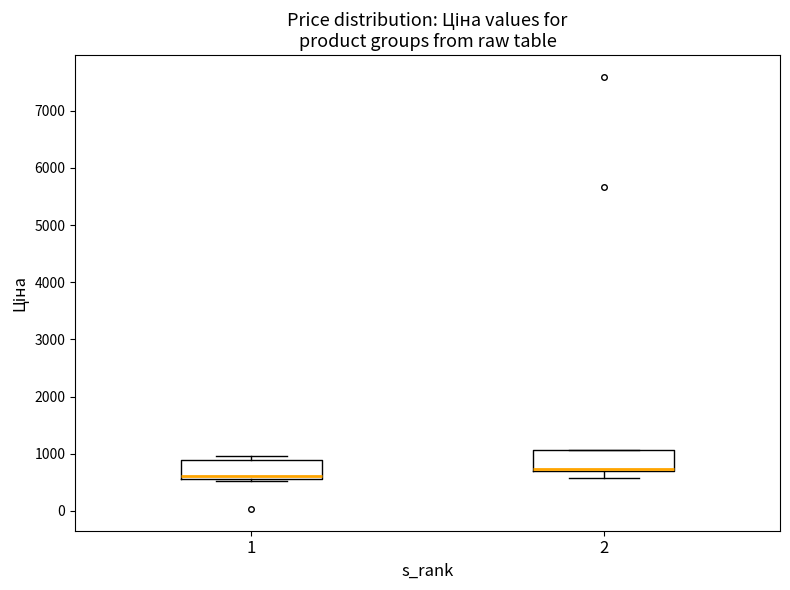

Reading left to right, transcribe this box plot: for each box, give where its median line is, the range the box spans, and where its two whiskers end, as read against the y-axis. The values are not printed on the chart, so give them approximately, as read against the axis.

1: median 600 (just above the box's lower edge), box 600 to 900, whiskers 500 to 1000
2: median 700 (just above the box's lower edge), box 700 to 1100, whiskers 600 to 1100